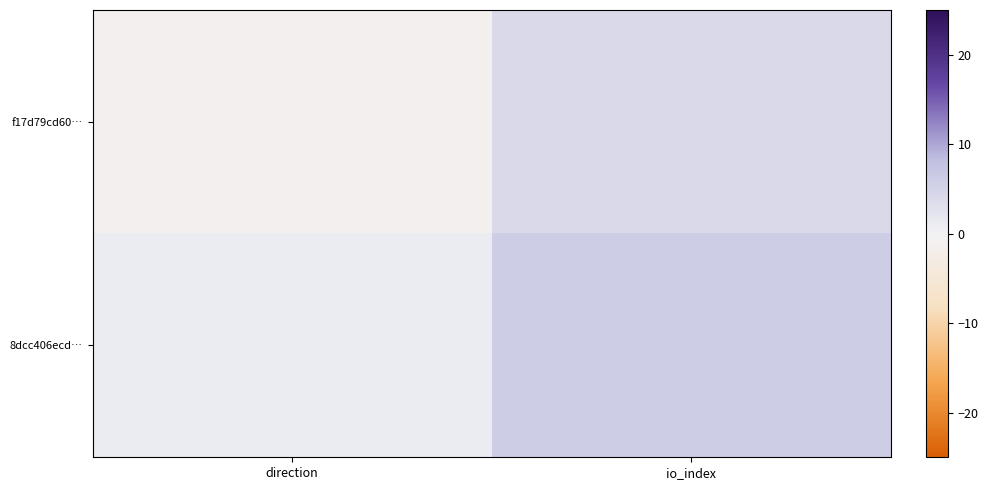

Which label corresponds to the smallest value in the chart?

direction